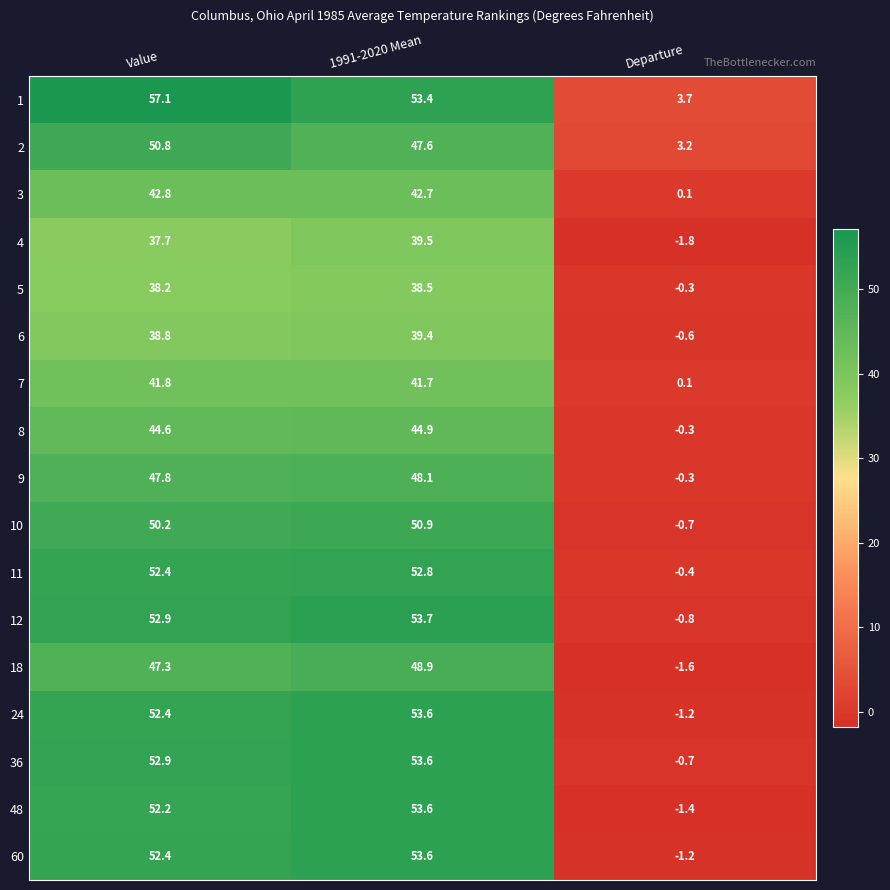

At how many categories does at least one series exceed 12?

2